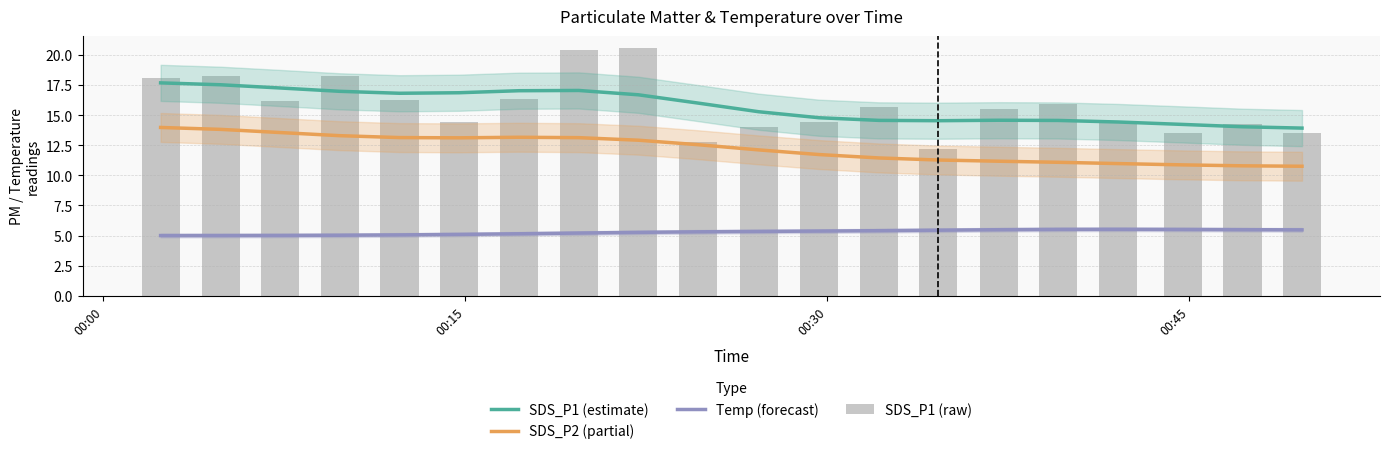

What is the difference between the second highest and minimum values in the SDS_P2 (partial) series?

3.1